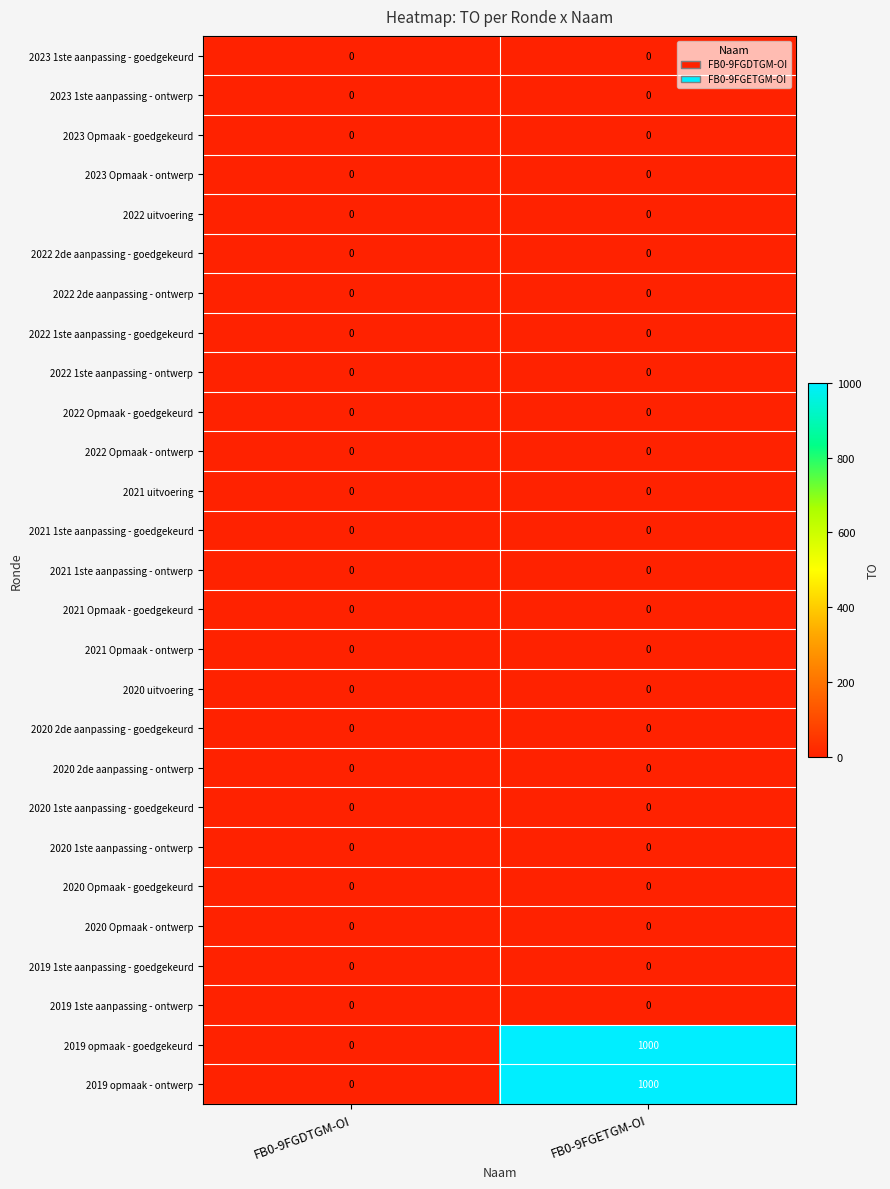

Which label corresponds to the largest value in the chart?

FB0-9FGETGM-OI